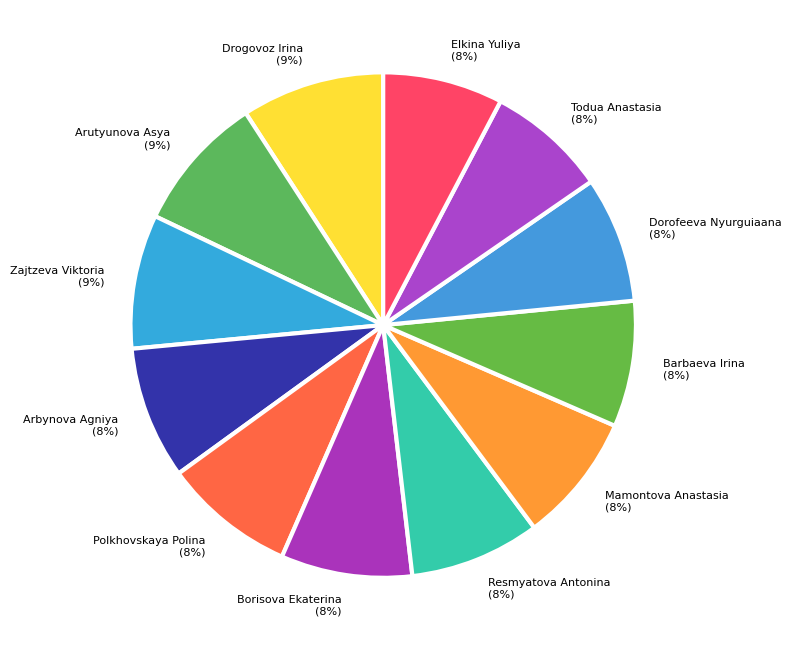

How many segments does this pie chart have?

12